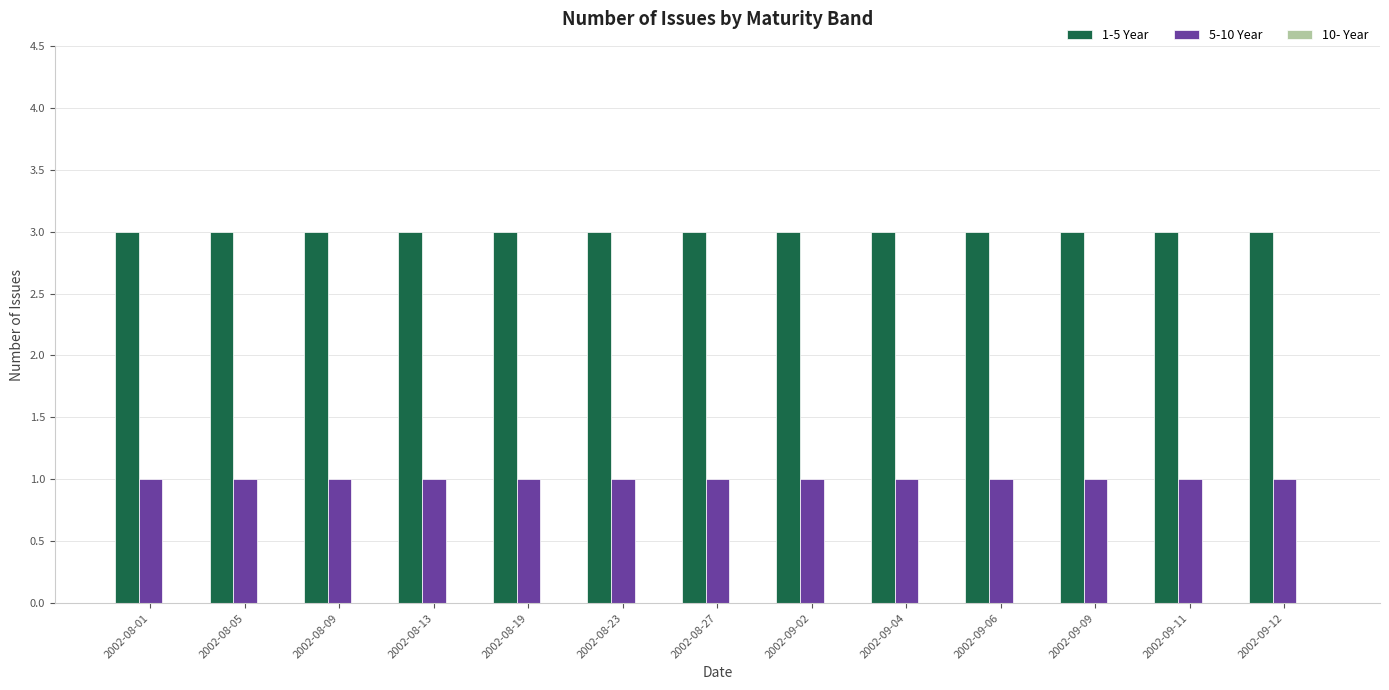

What is the total value across all series at 2002-08-01?

4